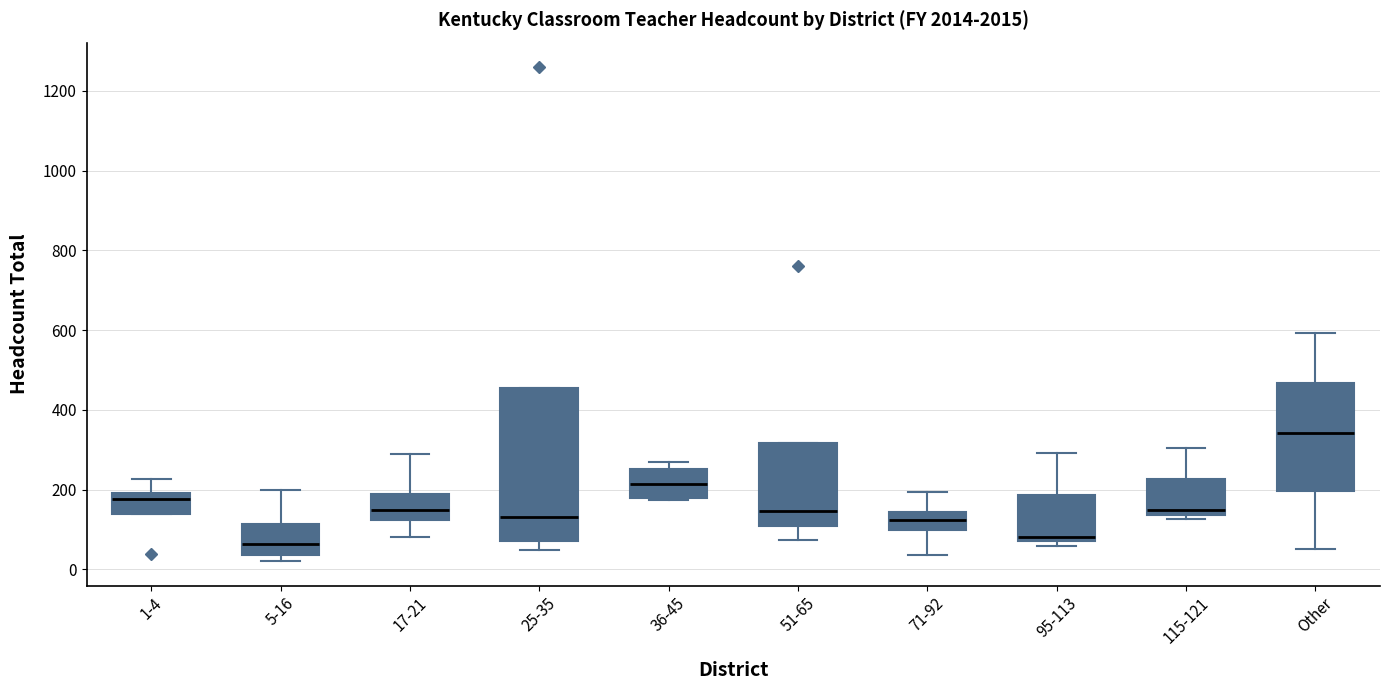

Reading left to right, read every box against the y-axis: the position of its median line, the range the box covers, and the ends of its whiskers. The values are not printed on the chart, so give them approximately, as read against the axis.

1-4: median 180, box 140 to 200, whiskers 140 to 220
5-16: median 60, box 40 to 120, whiskers 20 to 200
17-21: median 140, box 120 to 200, whiskers 80 to 280
25-35: median 140, box 80 to 460, whiskers 40 to 460
36-45: median 220, box 180 to 260, whiskers 180 to 260 (just above the box's upper edge)
51-65: median 140, box 100 to 320, whiskers 80 to 320
71-92: median 120, box 100 to 140, whiskers 40 to 200
95-113: median 80 (just above the box's lower edge), box 80 to 180, whiskers 60 to 300
115-121: median 140 (just above the box's lower edge), box 140 to 220, whiskers 120 to 300
Other: median 340, box 200 to 460, whiskers 60 to 600